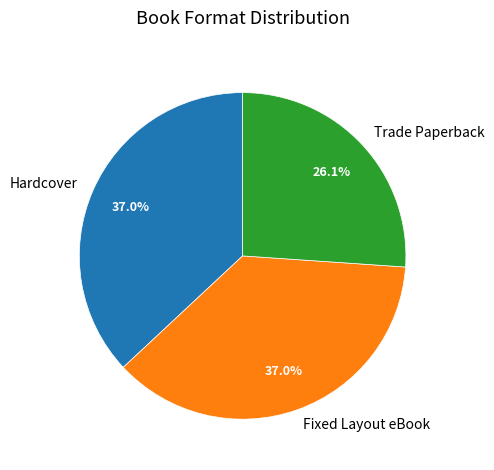

To the nearest percent, what portion does Hardcover represent?

37%